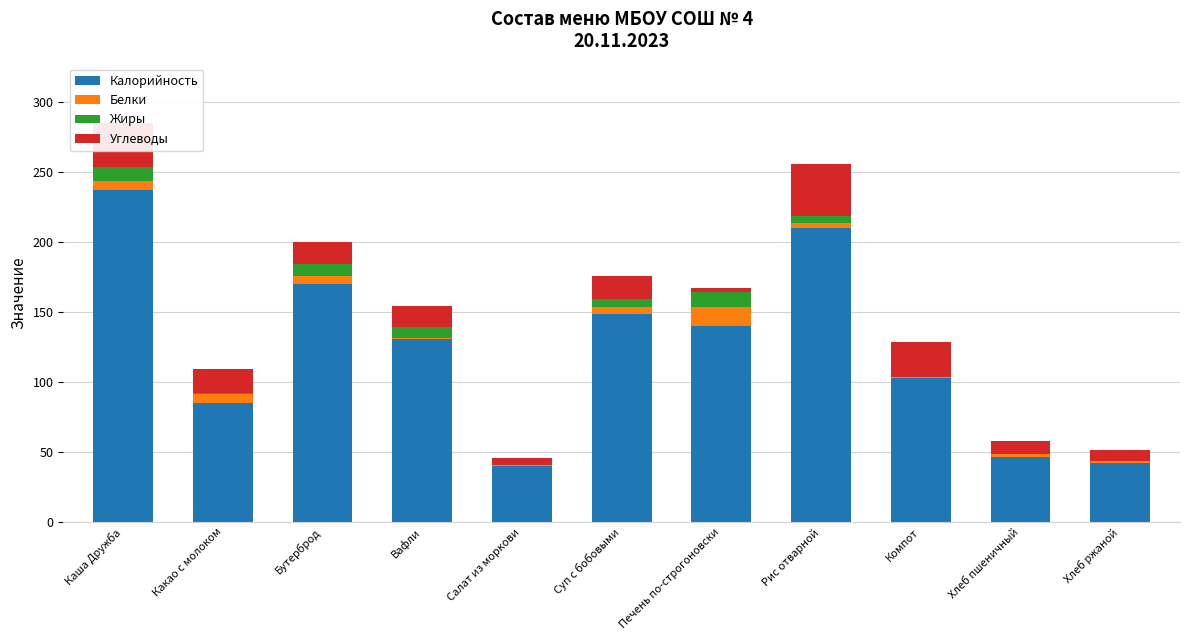

Is it true that Калорийность equals 42.0 at Хлеб ржаной?

True